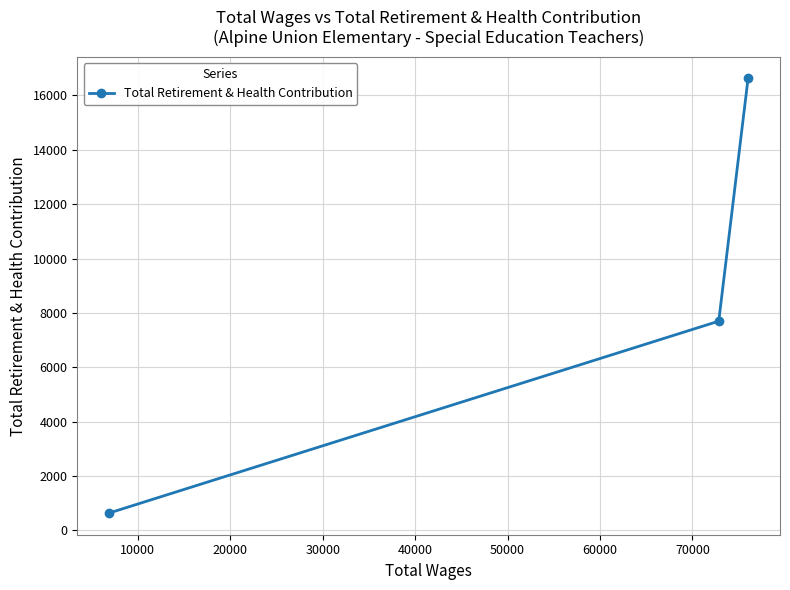

What is the average value?

8322